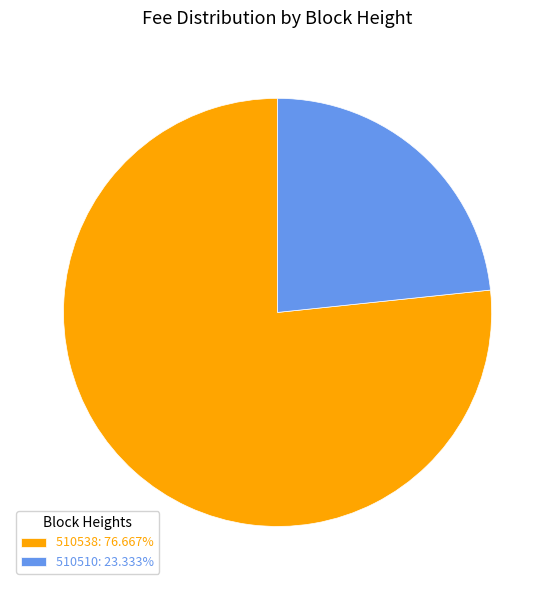

Combined, do 510538: 76.667% and 510510: 23.333% account for over 50%?

Yes